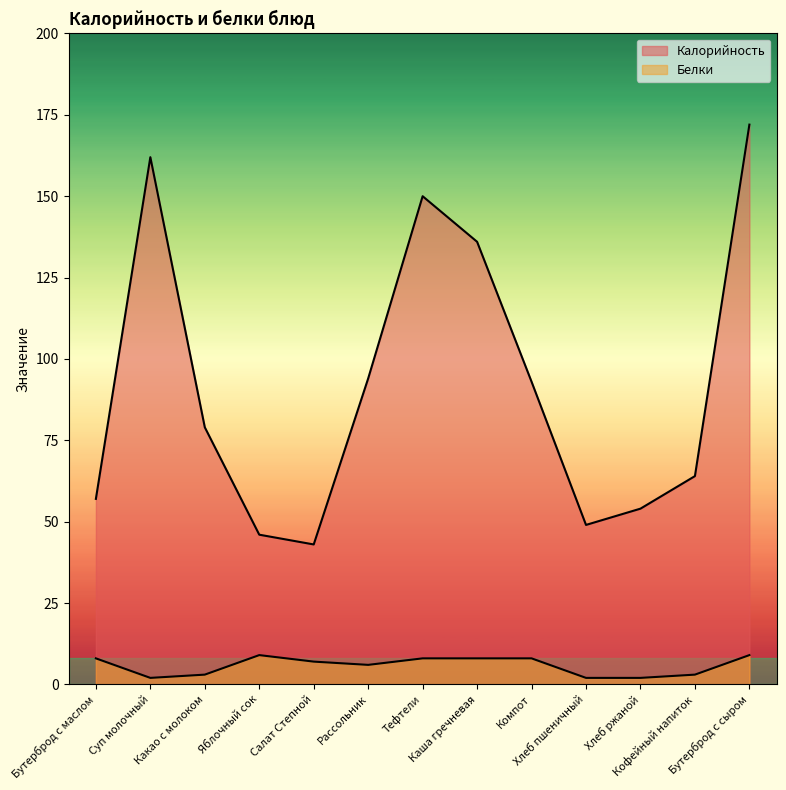

True or false: Калорийность and Белки cross at least once.

False